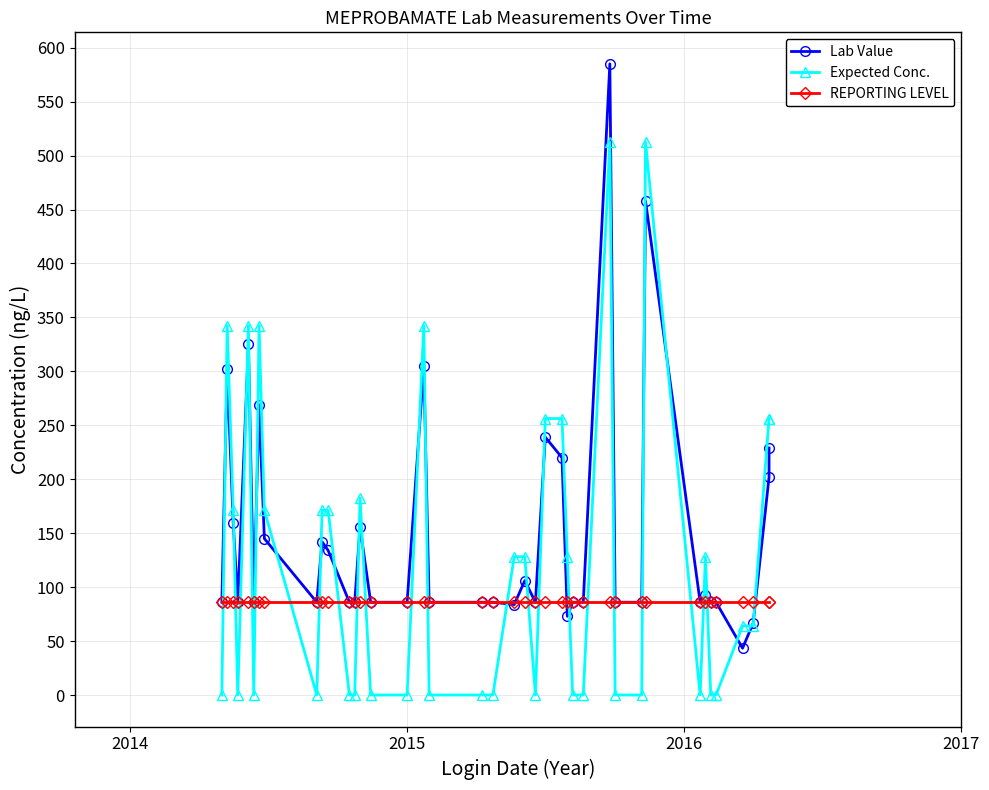

Is the value of Lab Value at 14 greater than the value of REPORTING LEVEL at 16?

No